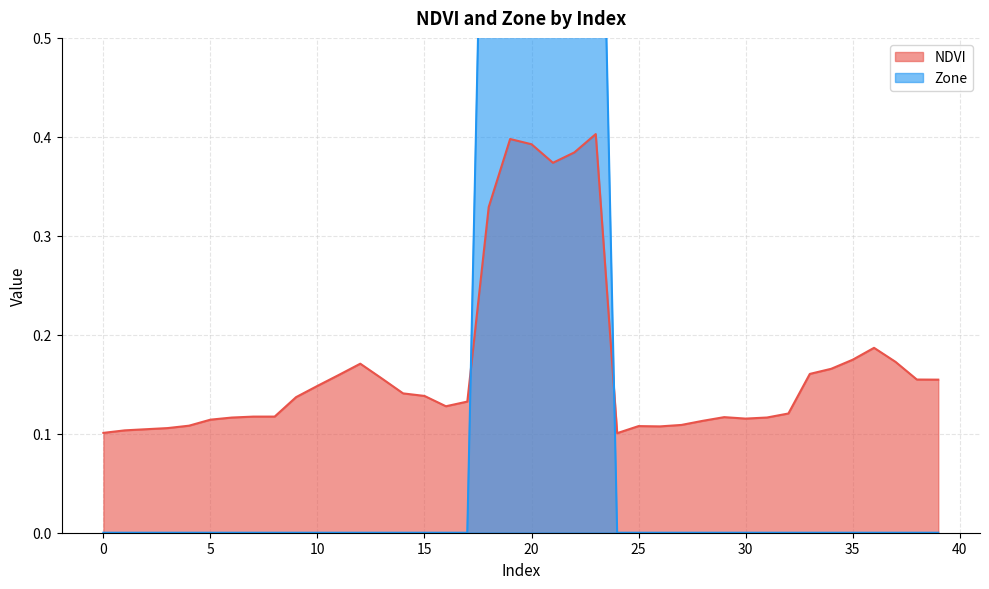

Between 36 and 37, which series saw the biggest shift?

NDVI